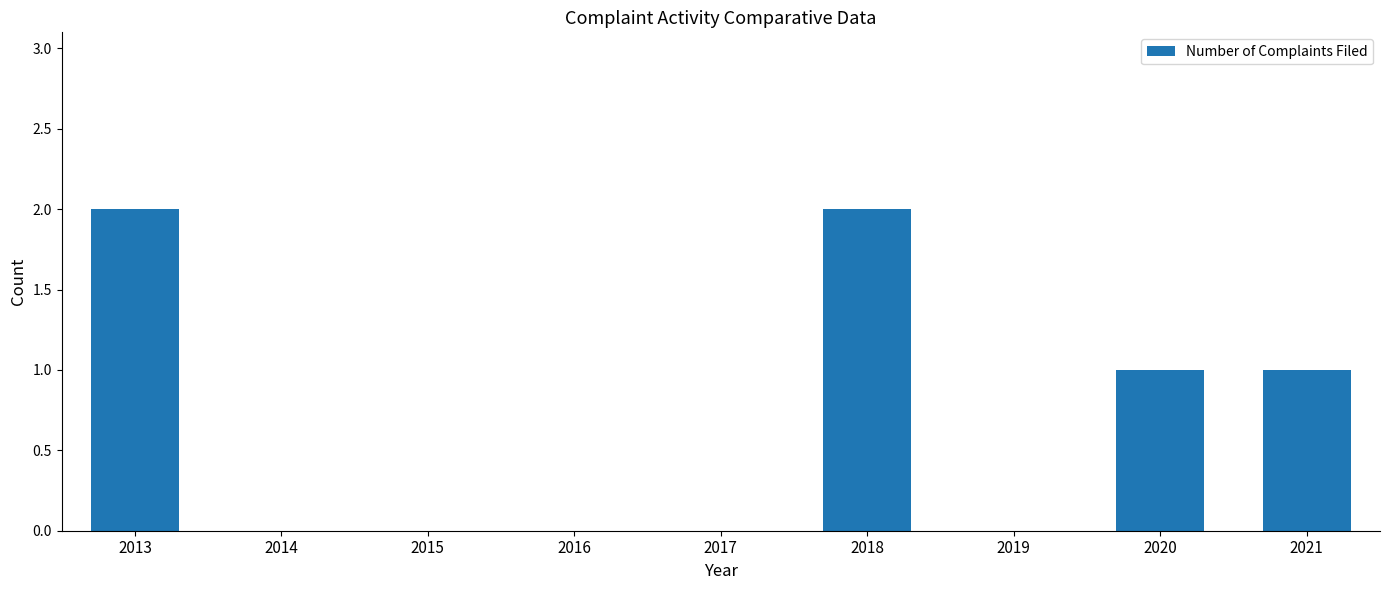

What is the change in value from 2017 to 2020?

+1